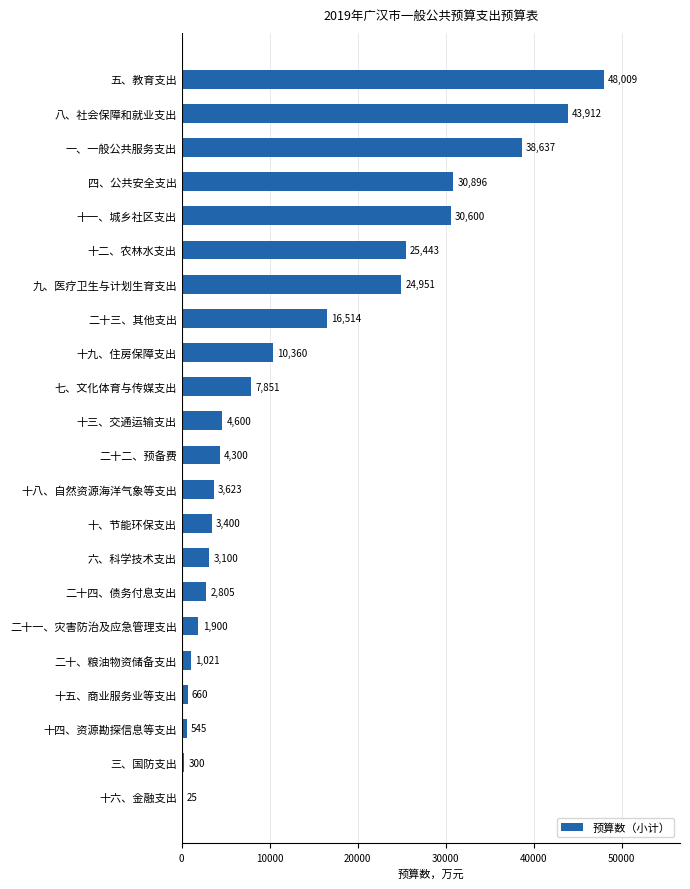

What is the maximum value shown in the chart?

48009